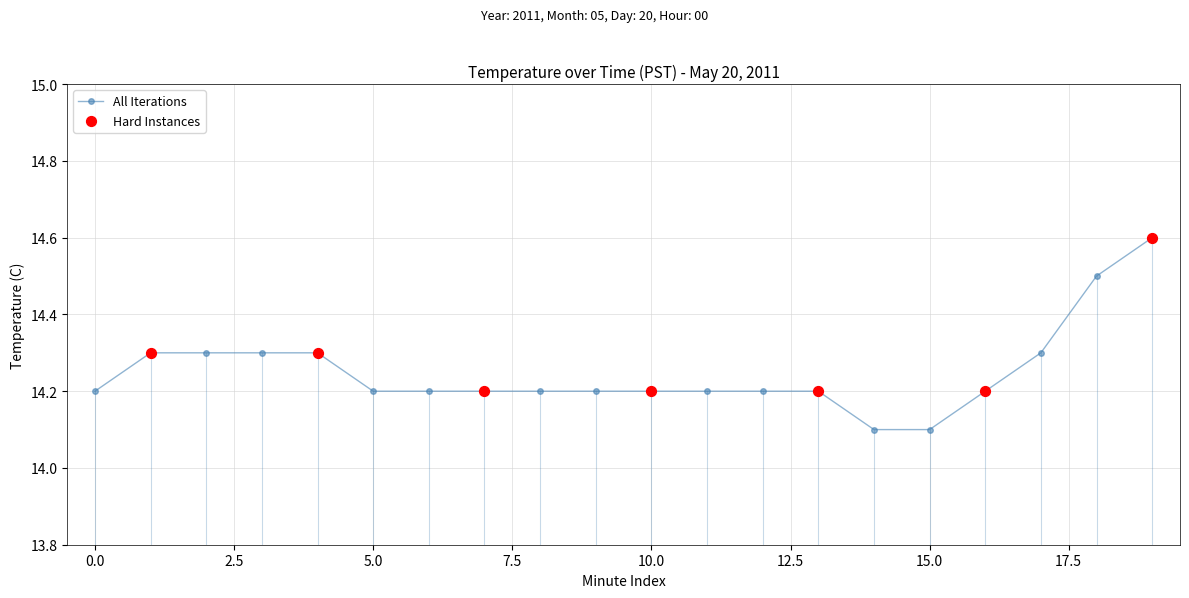

What is the greatest value displayed?

14.6